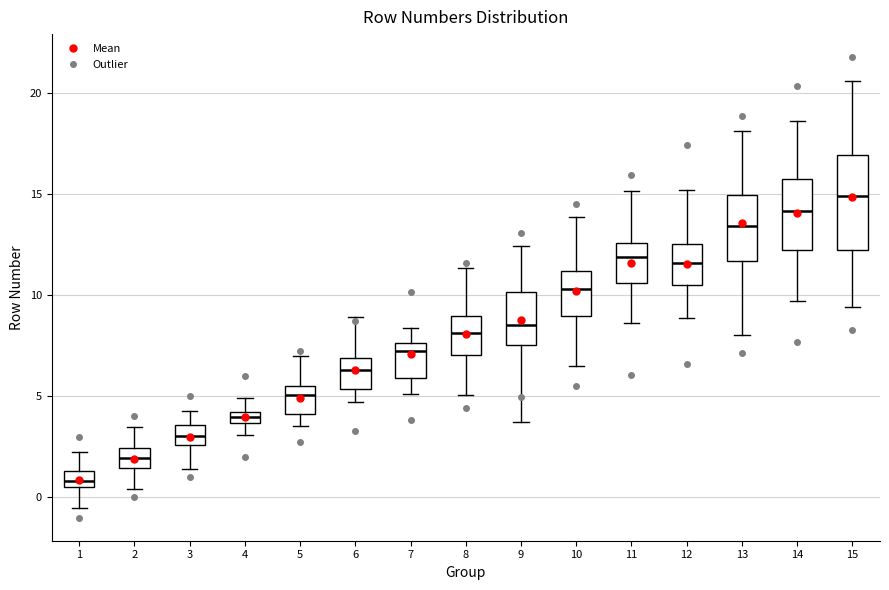

Where does the median line of the box at x = 6 sit on the y-axis? The values are not printed on the chart, so give them approximately, as read against the axis.

6.5